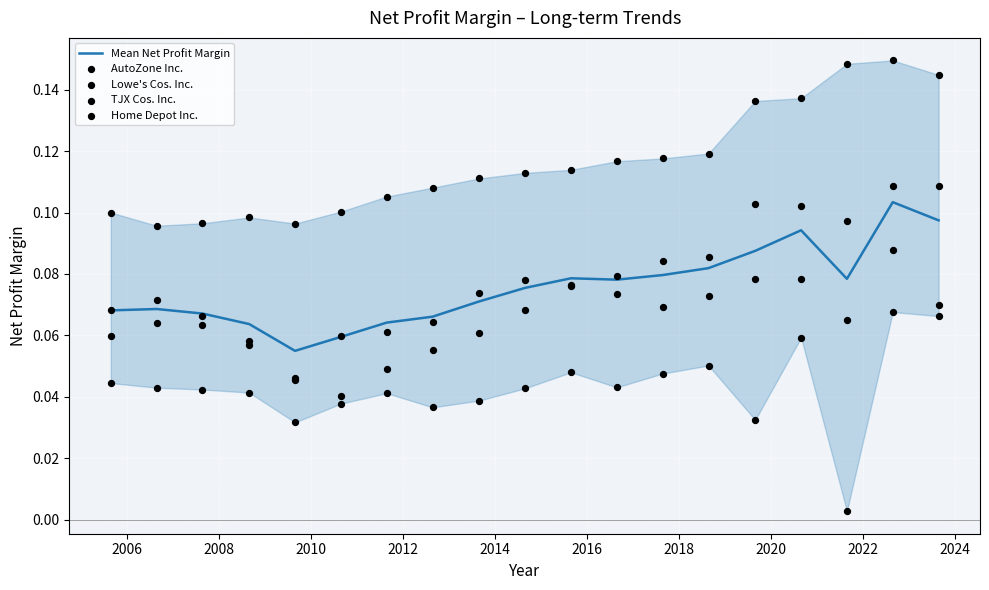

Which series has the largest Y range (max minus min)?

Home Depot Inc.